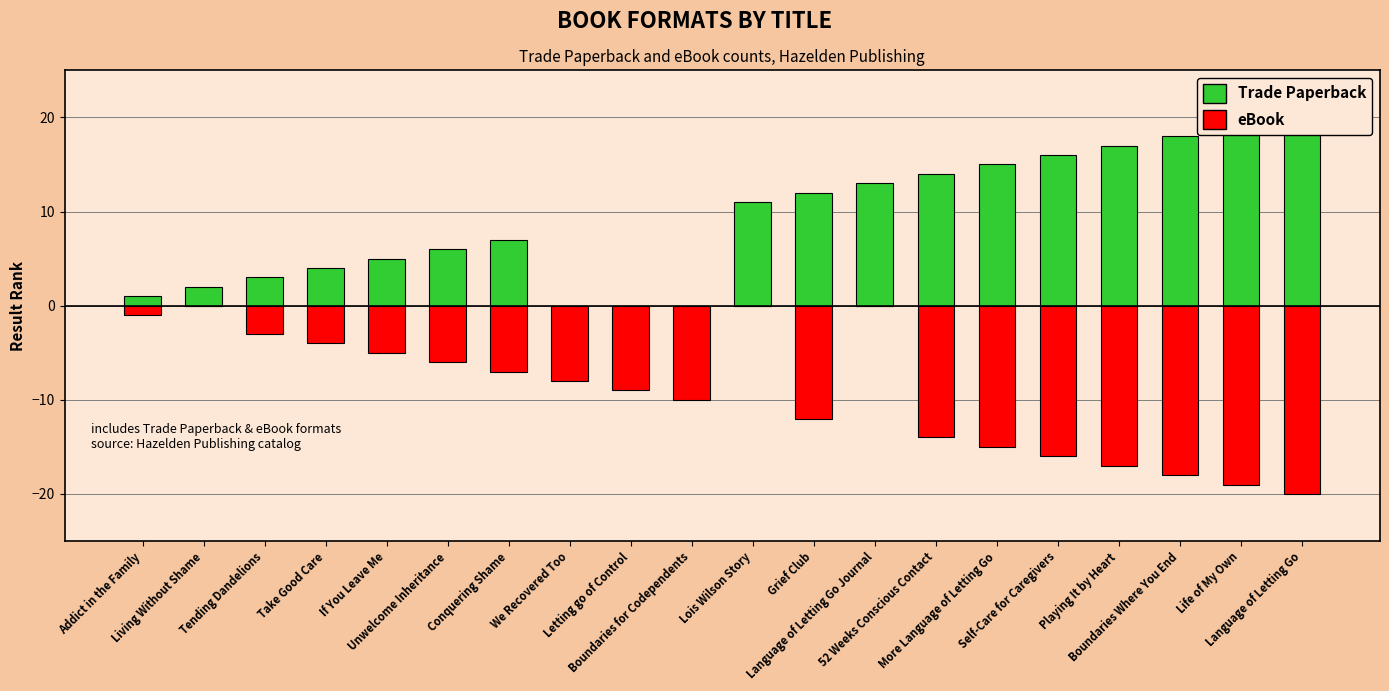

What is the average value of the Trade Paperback series?

9